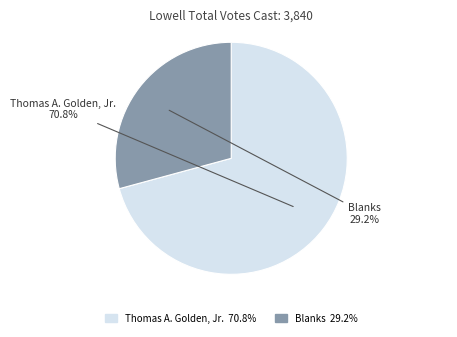

Does any single category account for the majority?

Yes